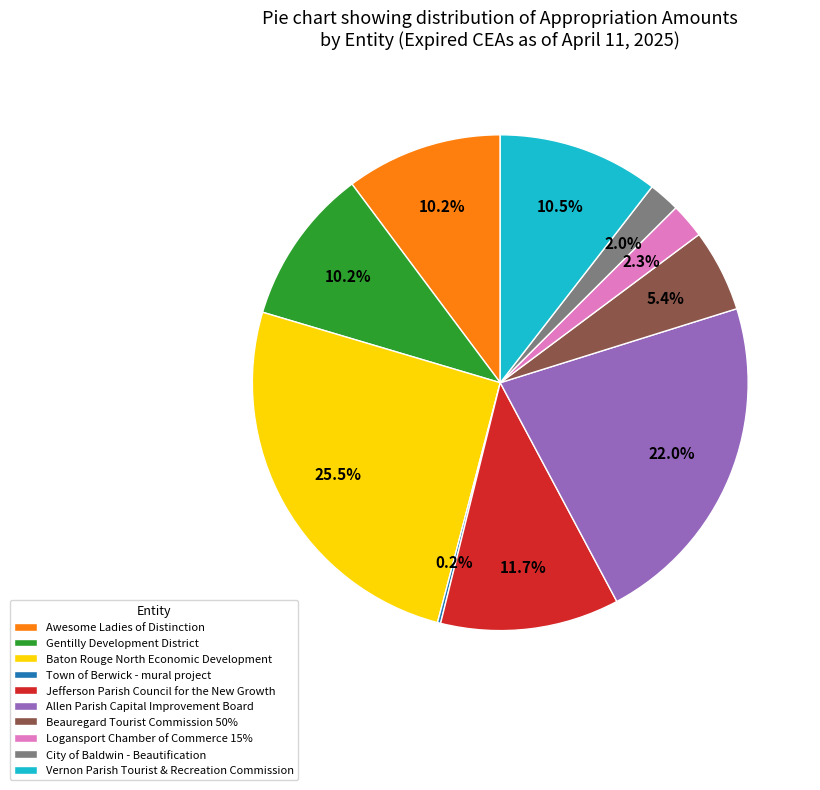

Is it true that Beauregard Tourist Commission 50% is 1% of the pie?

False